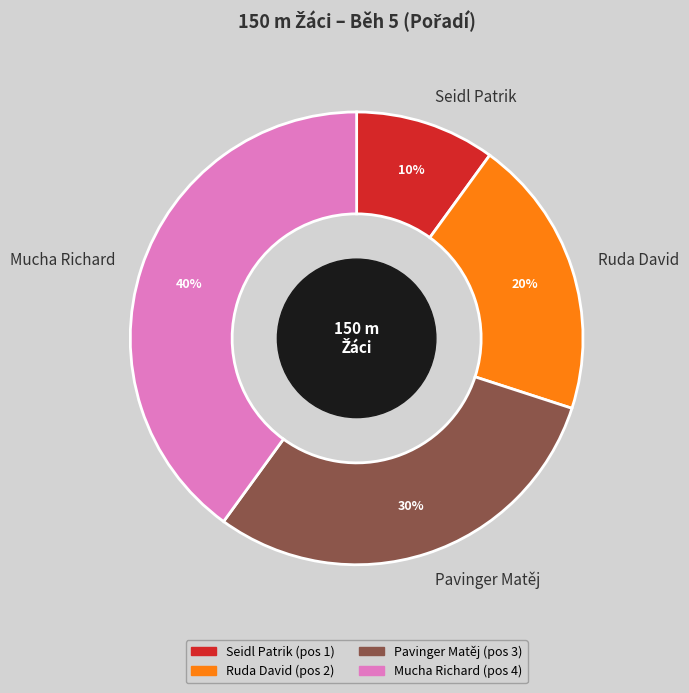

To the nearest percent, what is the combined percentage of Seidl Patrik and Pavinger Matěj?

40%